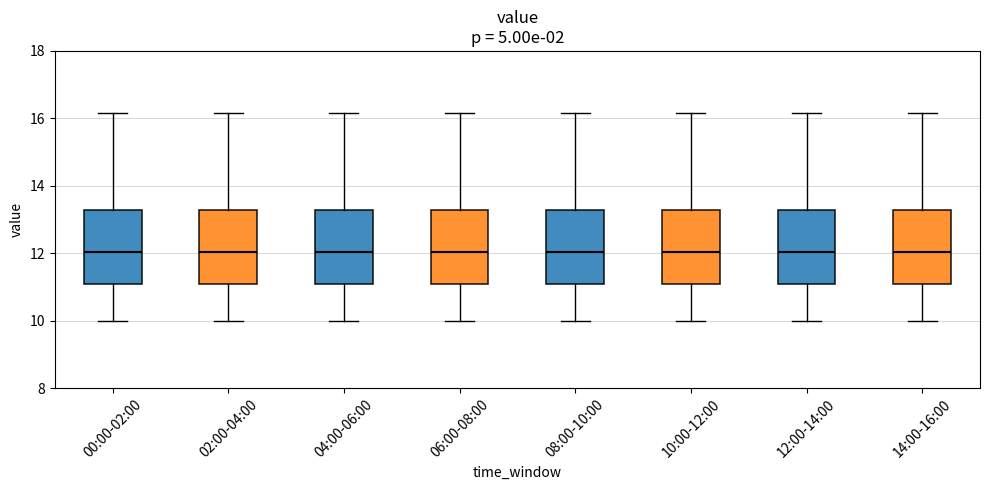

Reading left to right, transcribe this box plot: for each box, give where its median line is, the range the box spans, and where its two whiskers end, as read against the y-axis. The values are not printed on the chart, so give them approximately, as read against the axis.

00:00-02:00: median 12.0, box 11.0 to 13.2, whiskers 10.0 to 16.2
02:00-04:00: median 12.0, box 11.0 to 13.2, whiskers 10.0 to 16.2
04:00-06:00: median 12.0, box 11.0 to 13.2, whiskers 10.0 to 16.2
06:00-08:00: median 12.0, box 11.0 to 13.2, whiskers 10.0 to 16.2
08:00-10:00: median 12.0, box 11.0 to 13.2, whiskers 10.0 to 16.2
10:00-12:00: median 12.0, box 11.0 to 13.2, whiskers 10.0 to 16.2
12:00-14:00: median 12.0, box 11.0 to 13.2, whiskers 10.0 to 16.2
14:00-16:00: median 12.0, box 11.0 to 13.2, whiskers 10.0 to 16.2